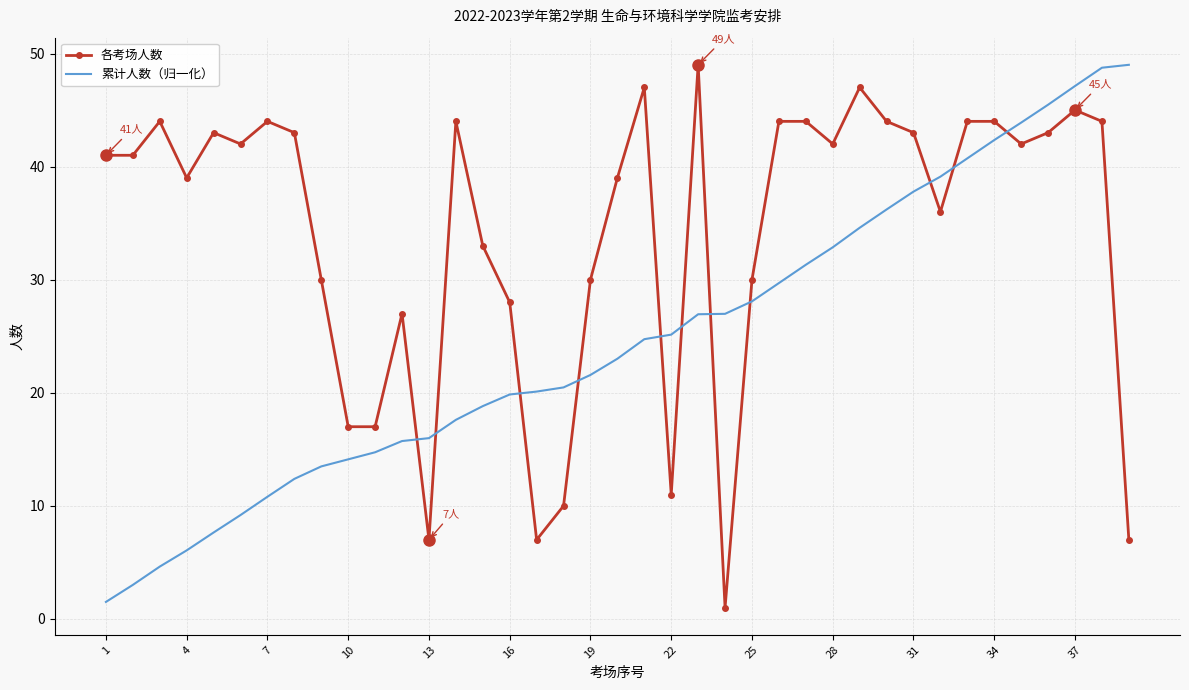

How many intersections are there between 各考场人数 and 累计人数（归一化）?

11